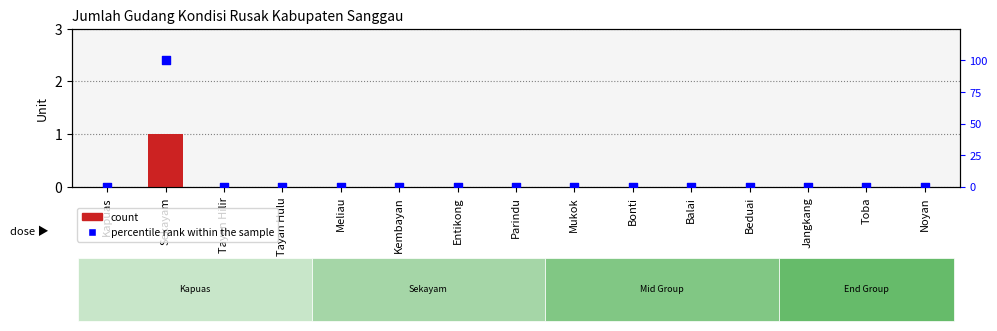

Which series contains the highest Y value?

percentile rank within the sample